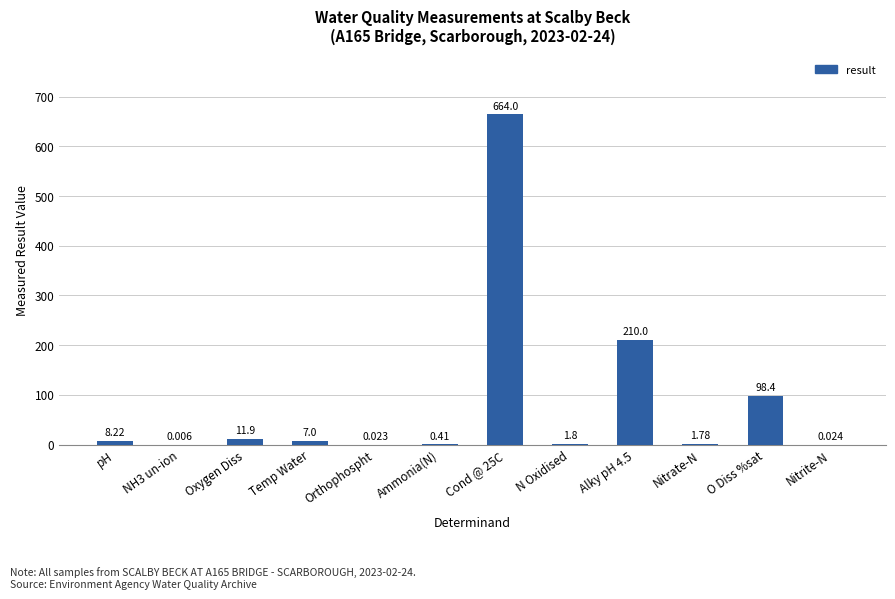

Where does the data first go above 7?

pH